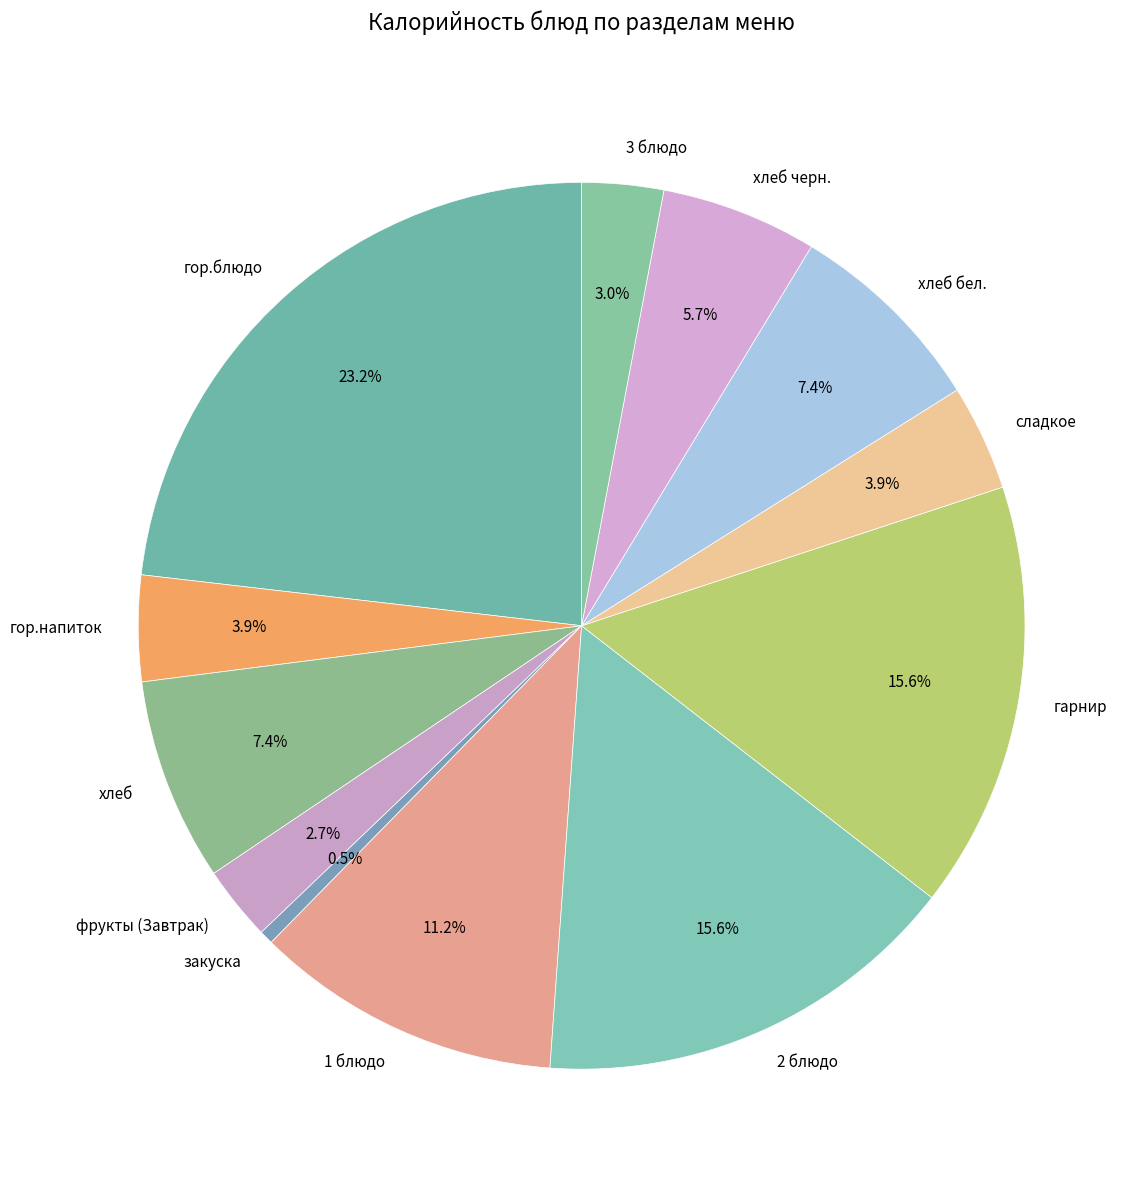

To the nearest percent, what portion does гарнир represent?

16%